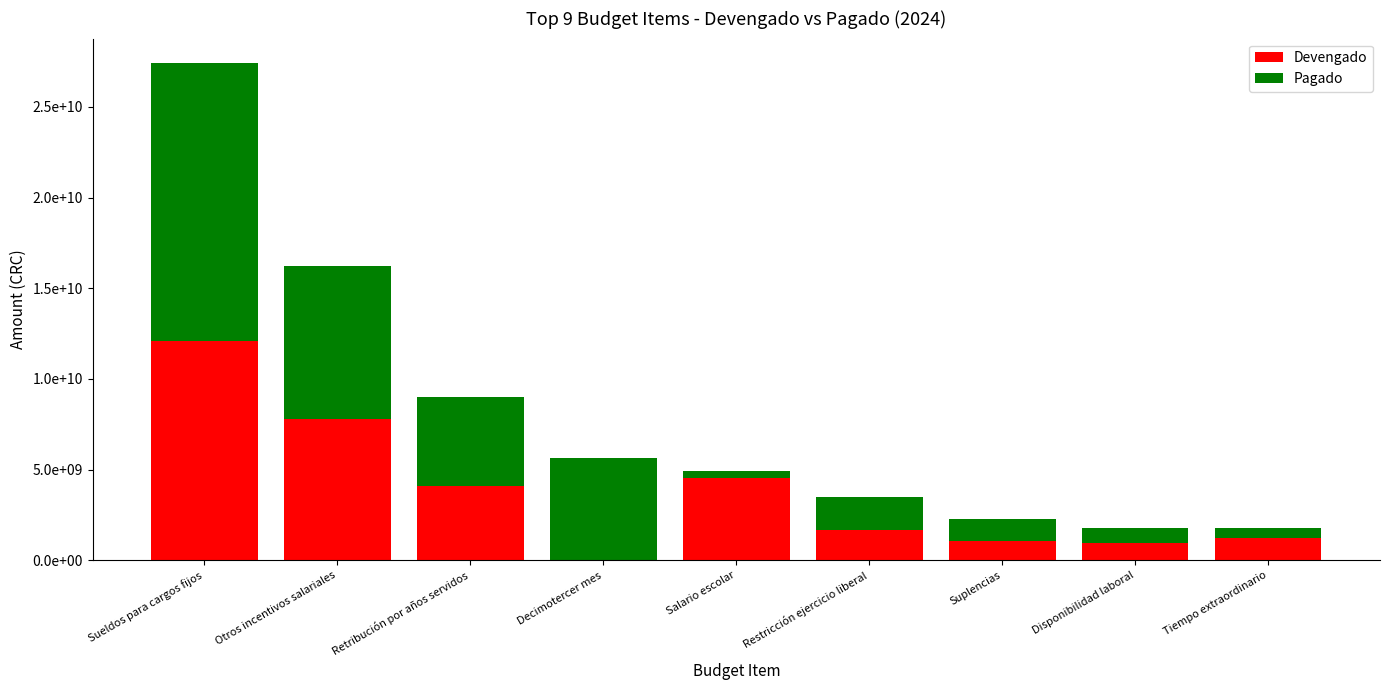

Are the bars horizontal?

No